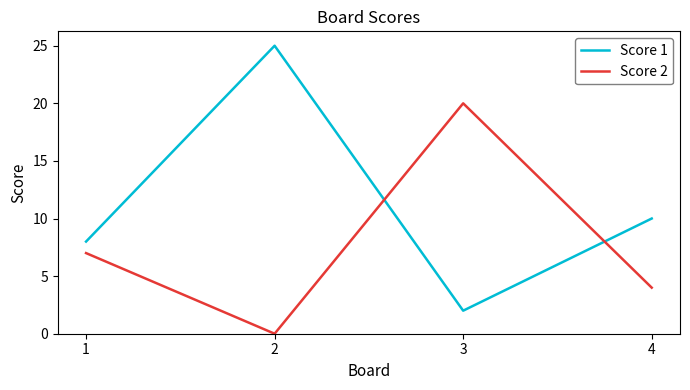

Where is the first local maximum for Score 1?

2